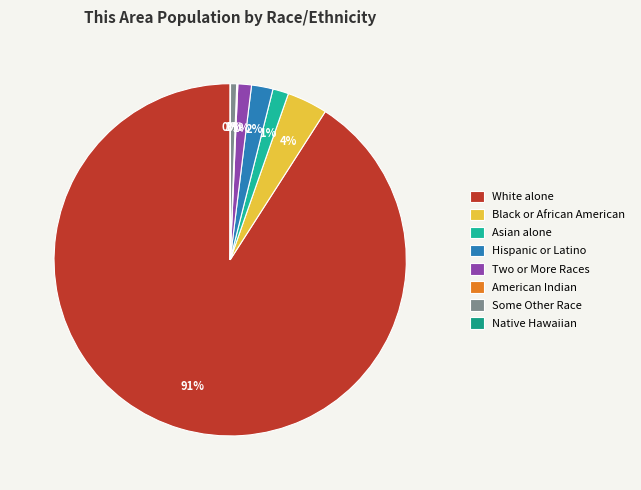

Which has a higher value, Hispanic or Latino or White alone?

White alone